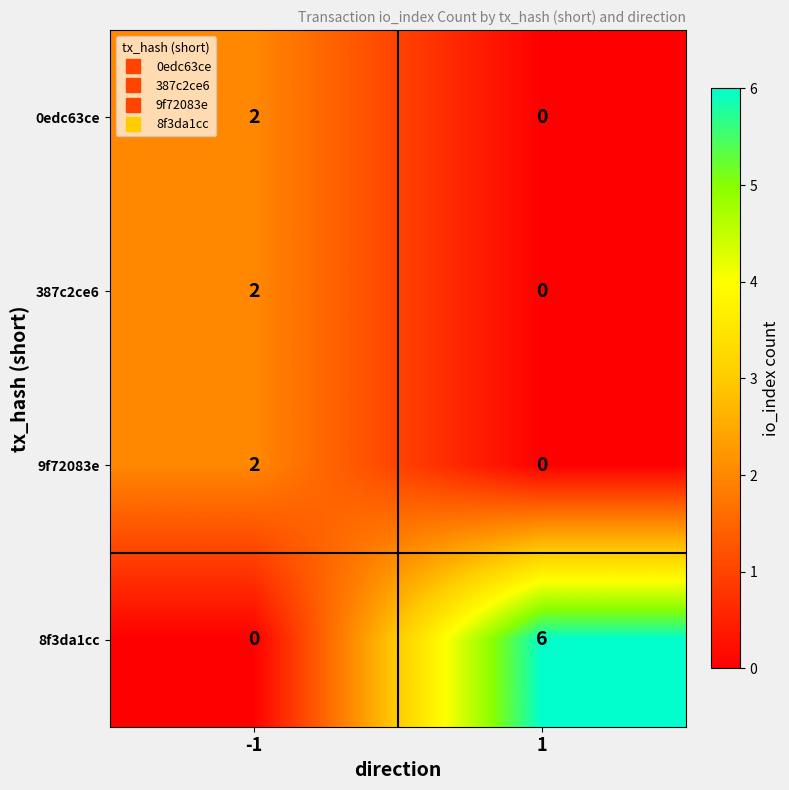

Which series changed the most between -1 and 1?

8f3da1cc